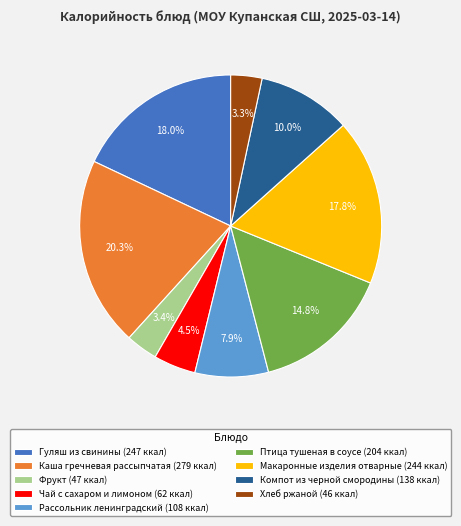

Approximately how many times larger is the value at Макаронные изделия отварные (244 ккал) compared to Каша гречневая рассыпчатая (279 ккал)?

0.9